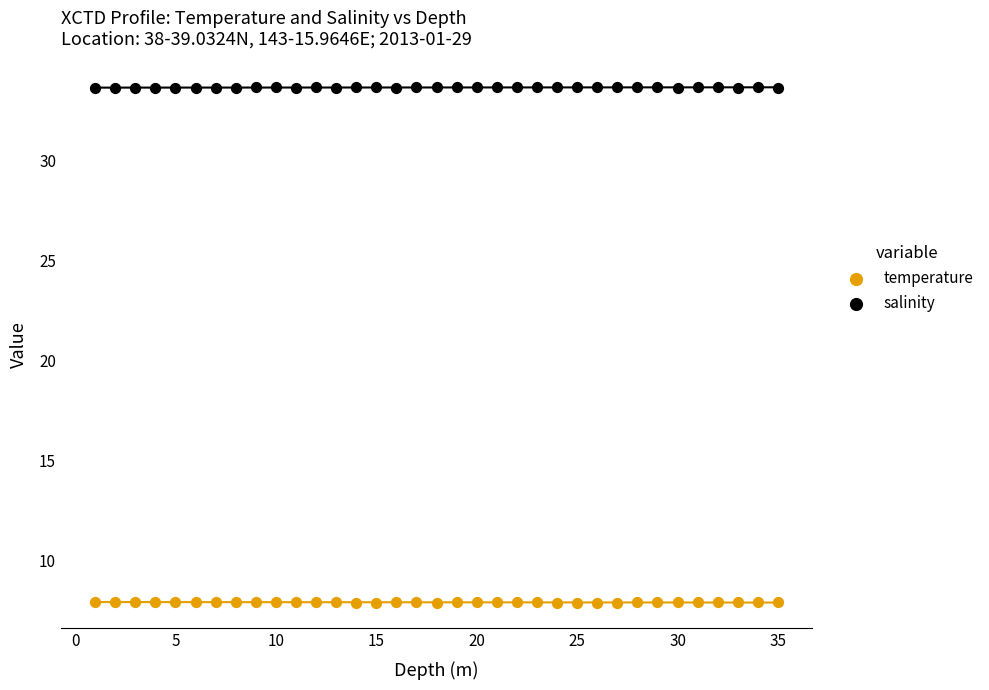

Which series contains the highest Y value?

salinity